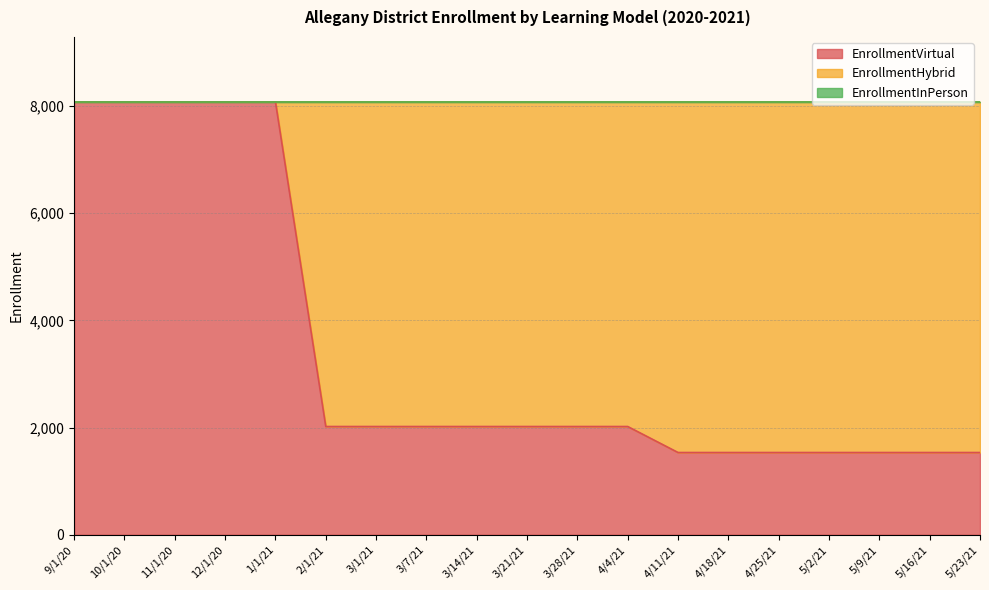

What is the difference between the highest and lowest values at 5/16/21?

6541